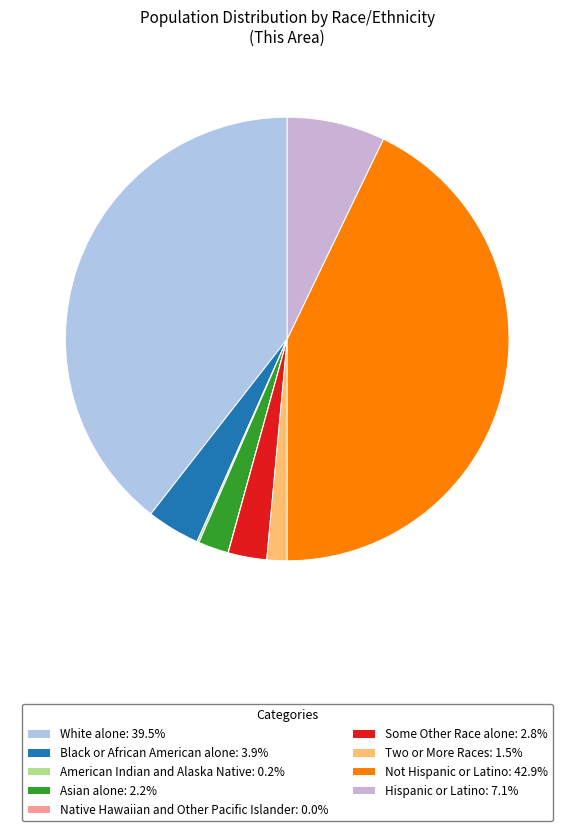

Rank the categories by value from highest to lowest.

Not Hispanic or Latino, White alone, Hispanic or Latino, Black or African American alone, Some Other Race alone, Asian alone, Two or More Races, American Indian and Alaska Native, Native Hawaiian and Other Pacific Islander